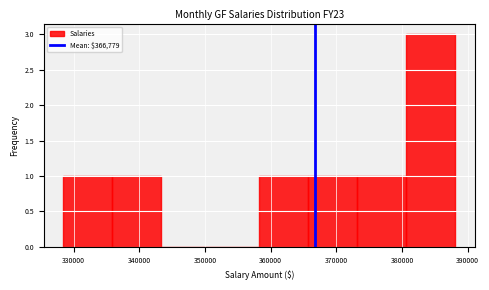

Over which range of the x-axis is the bar tallest?

381000 to 388000